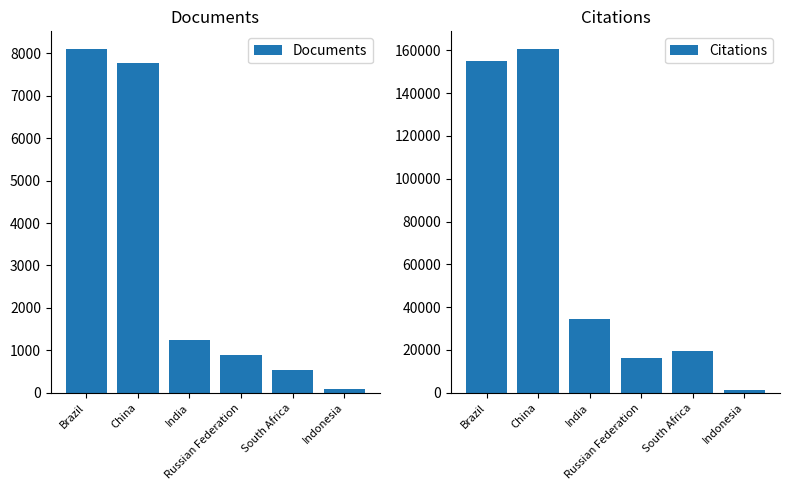

What is the total value across all series at India?

35635